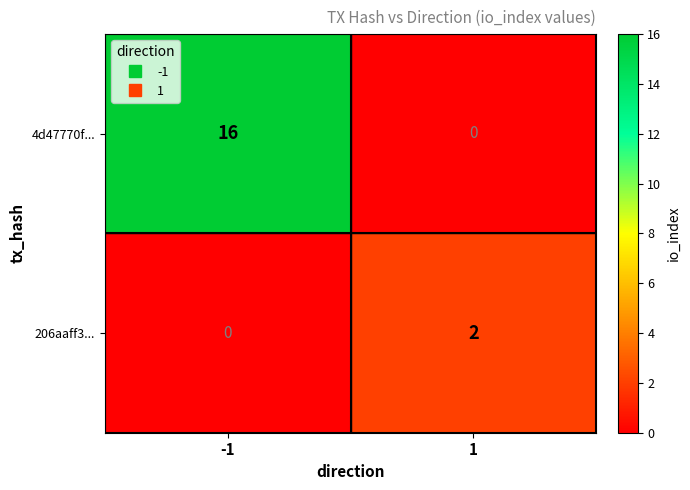

Rank the series by their average value, from highest to lowest.

4d47770f..., 206aaff3...